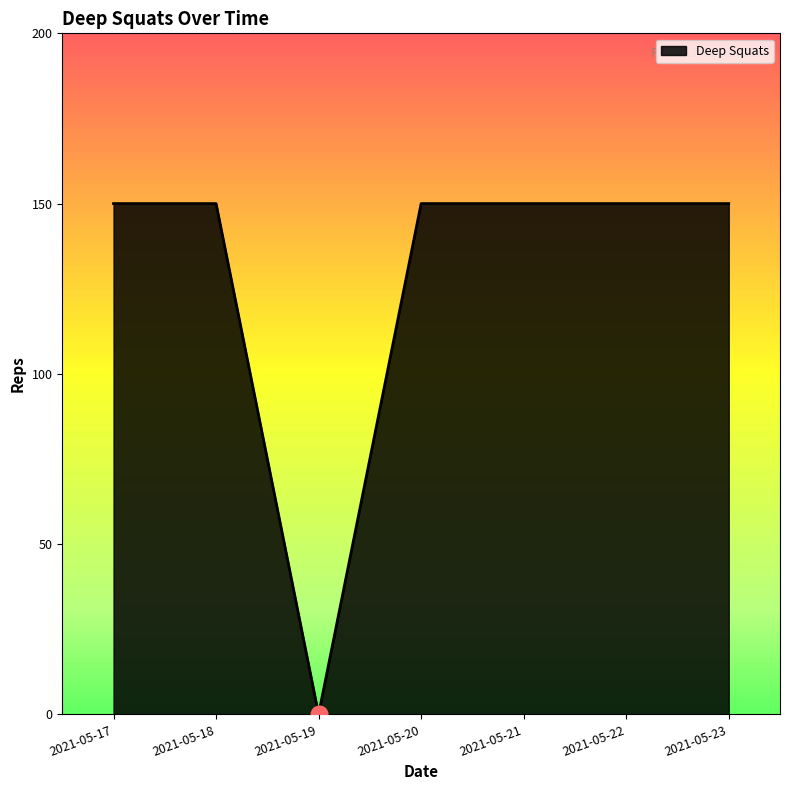

Between 2021-05-20 and 2021-05-19, which is larger?

2021-05-20